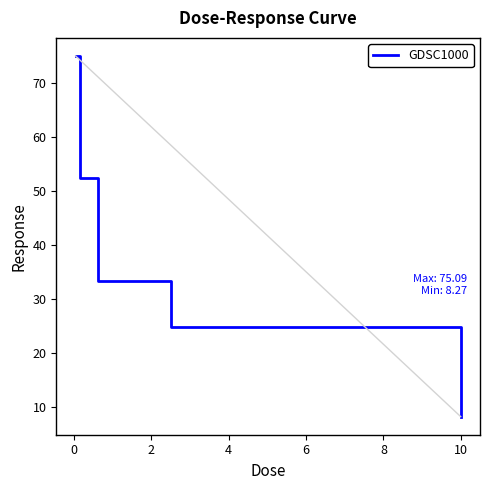

How many distinct data groups are displayed?

1